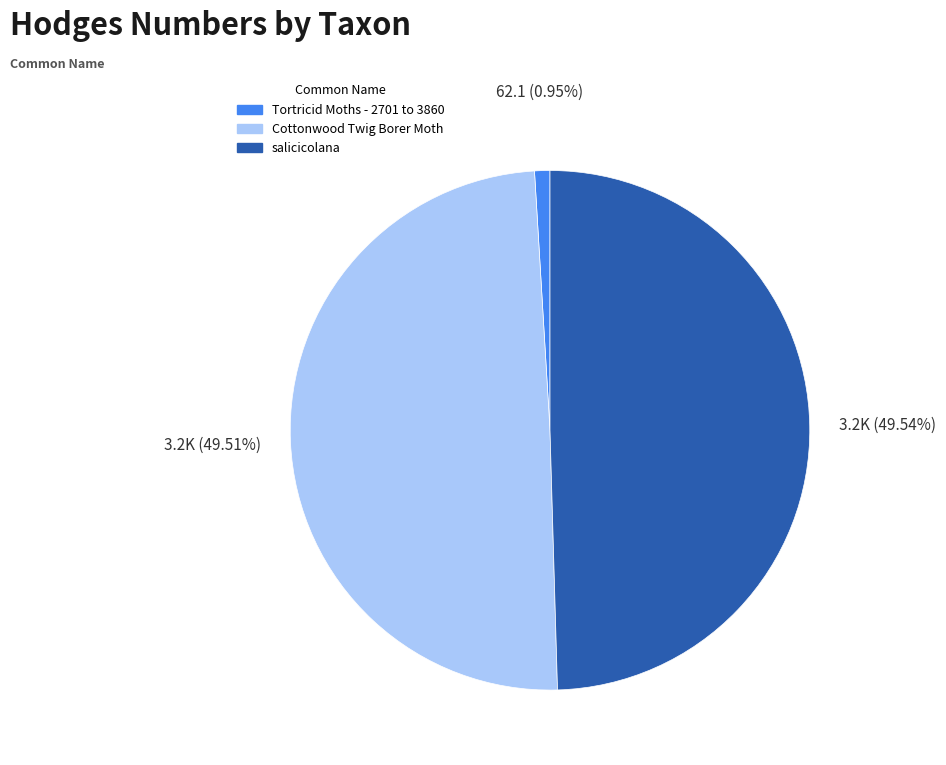

Which has a higher value, salicicolana or Tortricid Moths - 2701 to 3860?

salicicolana